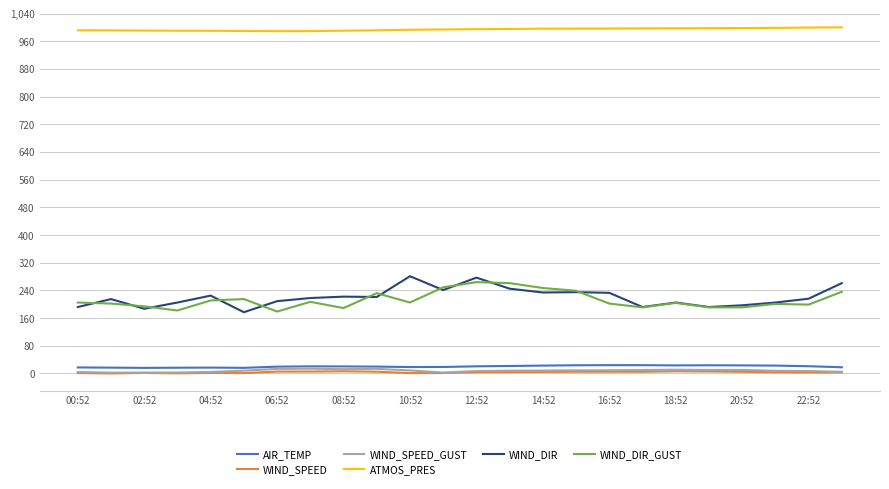

What is the highest value of the AIR_TEMP series?

24.1